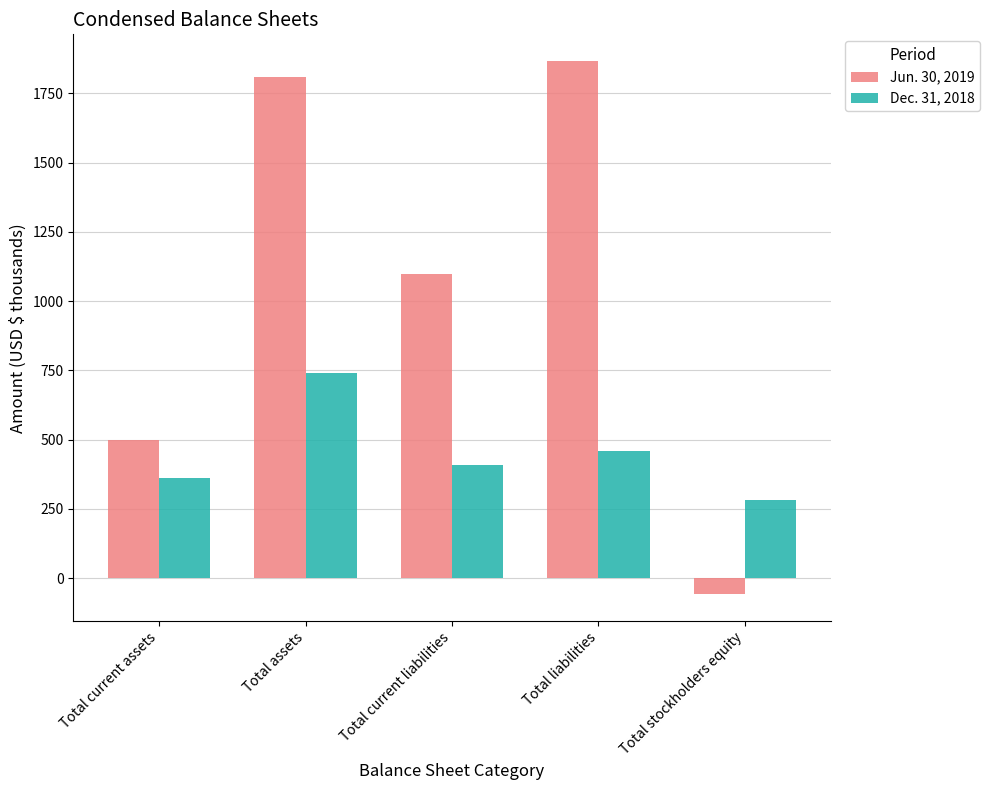

What is the difference between the maximum and minimum values in the Jun. 30, 2019 series?

1926